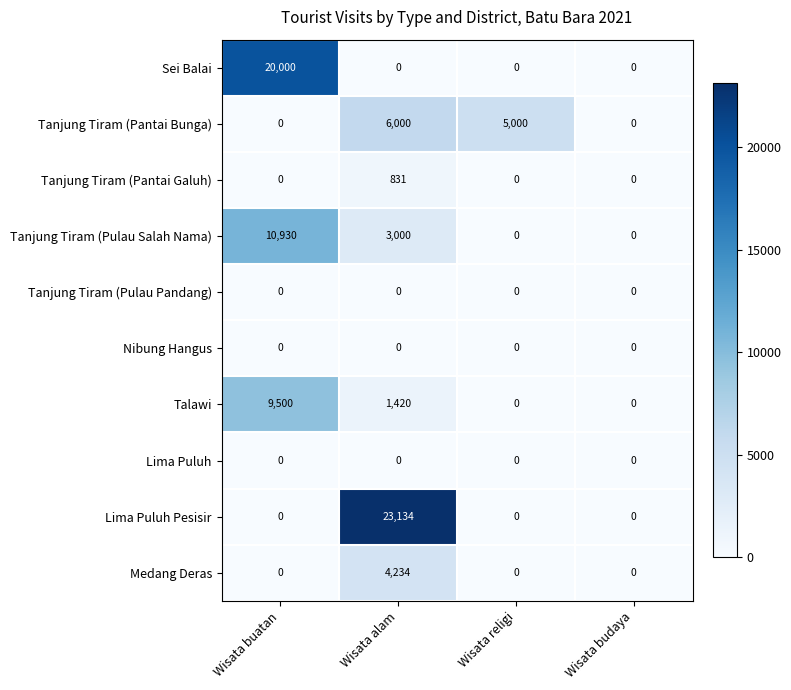

How many series are shown in this chart?

10